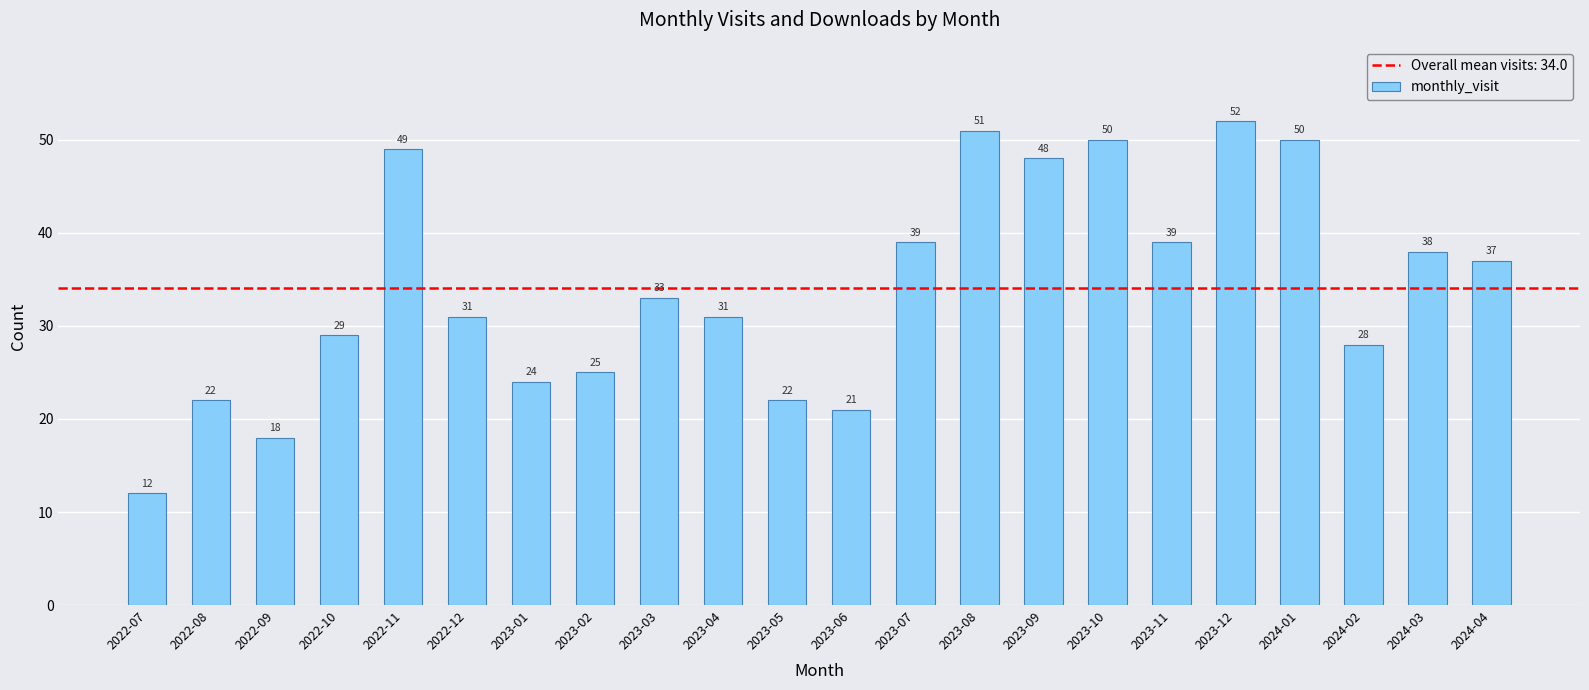

What is the sum of all values?

749